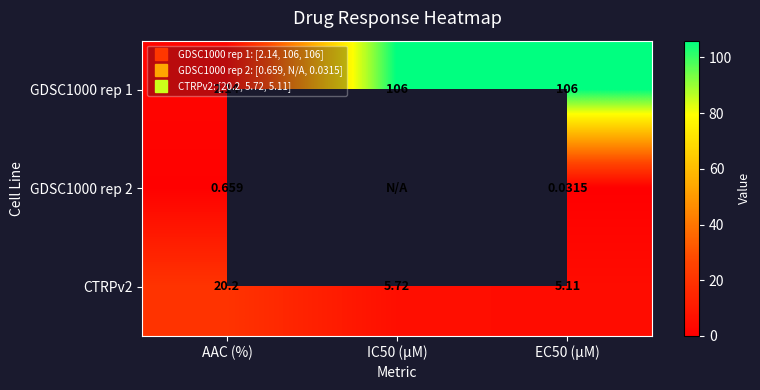

What is the minimum value for CTRPv2?

5.1